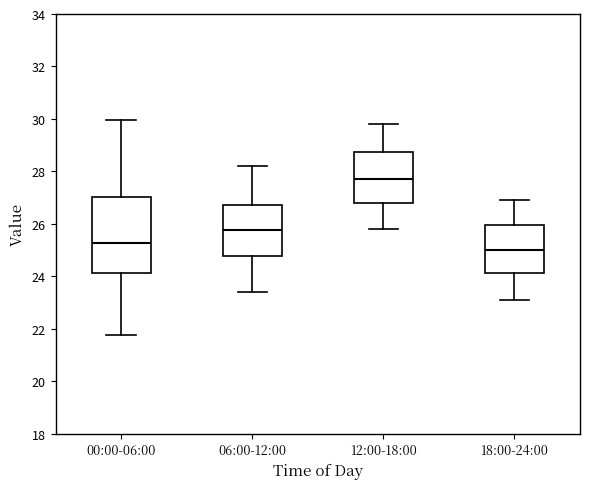

Reading left to right, read every box against the y-axis: the position of its median line, the range the box covers, and the ends of its whiskers. The values are not printed on the chart, so give them approximately, as read against the axis.

00:00-06:00: median 25.2, box 24.2 to 27.0, whiskers 21.8 to 30.0
06:00-12:00: median 25.8, box 24.8 to 26.8, whiskers 23.4 to 28.2
12:00-18:00: median 27.8, box 26.8 to 28.8, whiskers 25.8 to 29.8
18:00-24:00: median 25.0, box 24.2 to 26.0, whiskers 23.2 to 27.0